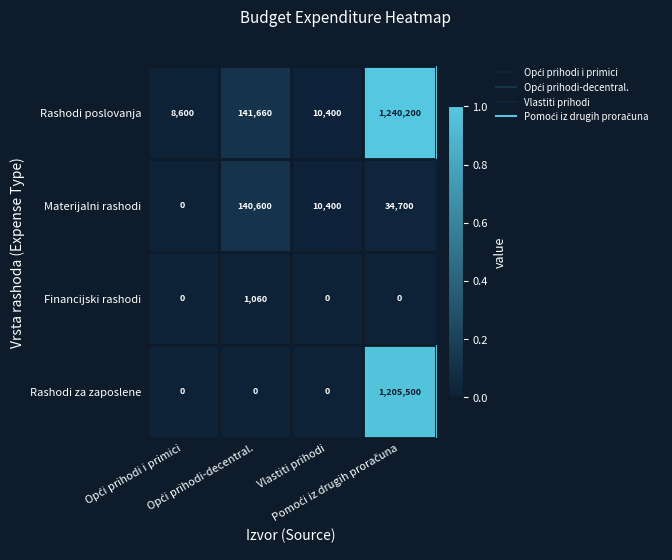

Rank the series by their maximum value, from highest to lowest.

Rashodi poslovanja, Rashodi za zaposlene, Materijalni rashodi, Financijski rashodi